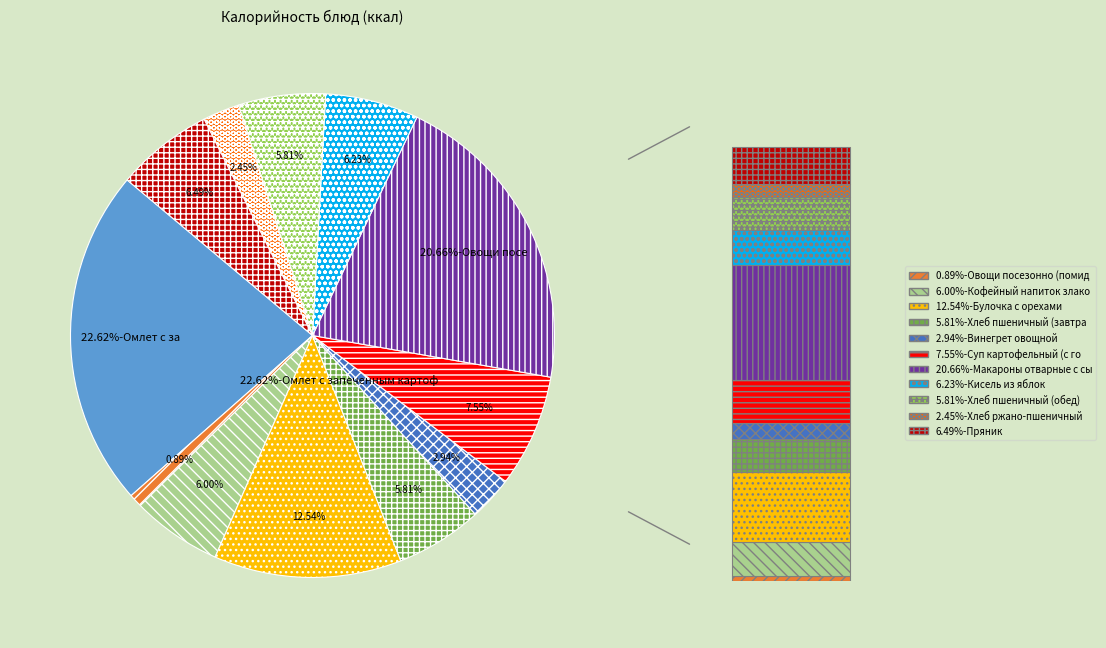

Between Винегрет овощной and Суп картофельный (с горохом), which is larger?

Суп картофельный (с горохом)